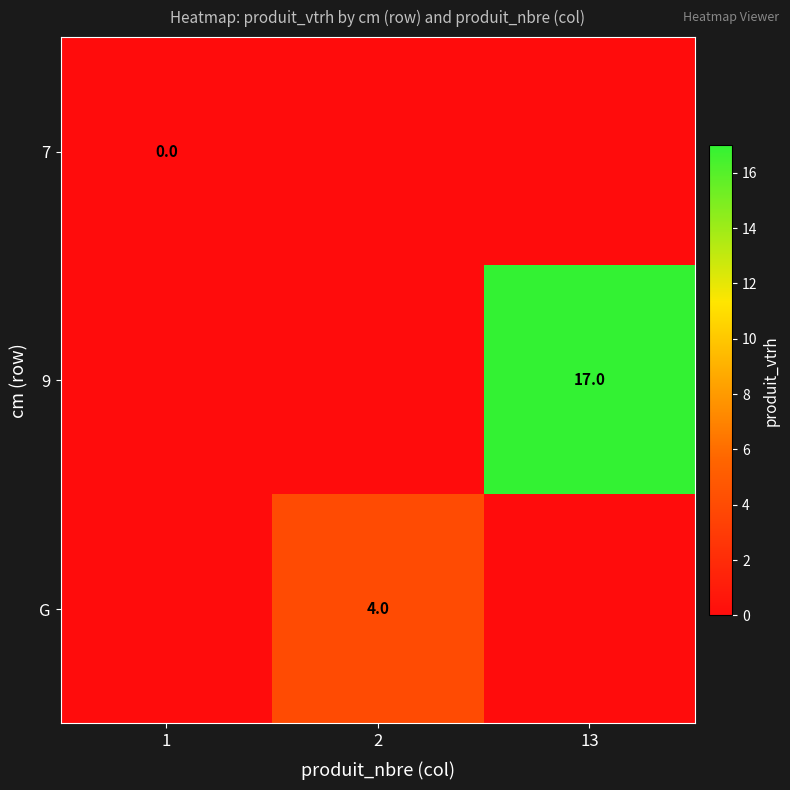

The value of 9 at 13 is 17. True or false?

True